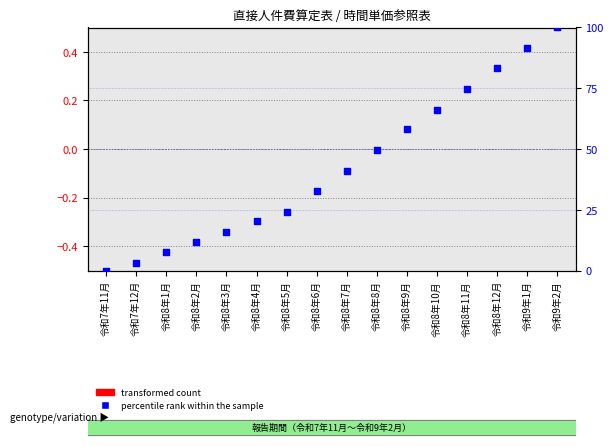

Which series has the largest total across all categories?

percentile rank within the sample